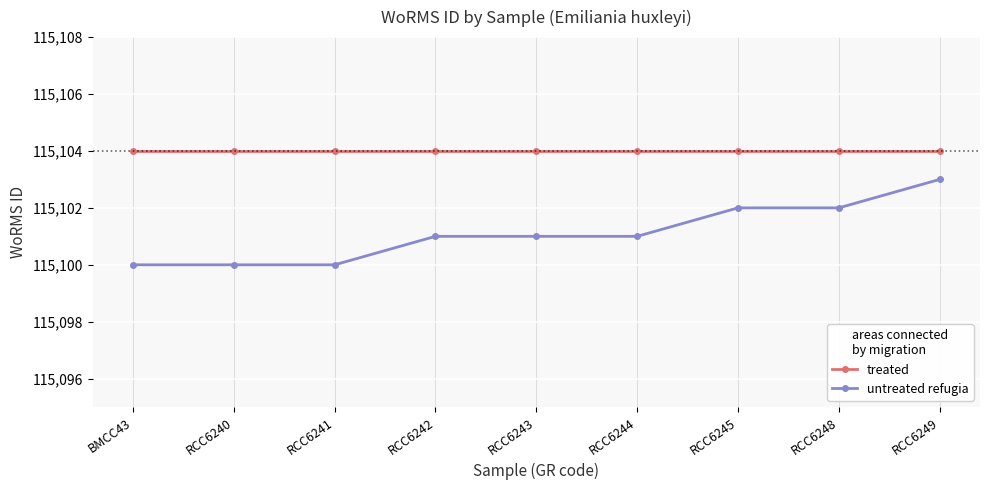

What is the difference between the second highest and second lowest values in the untreated refugia series?

2